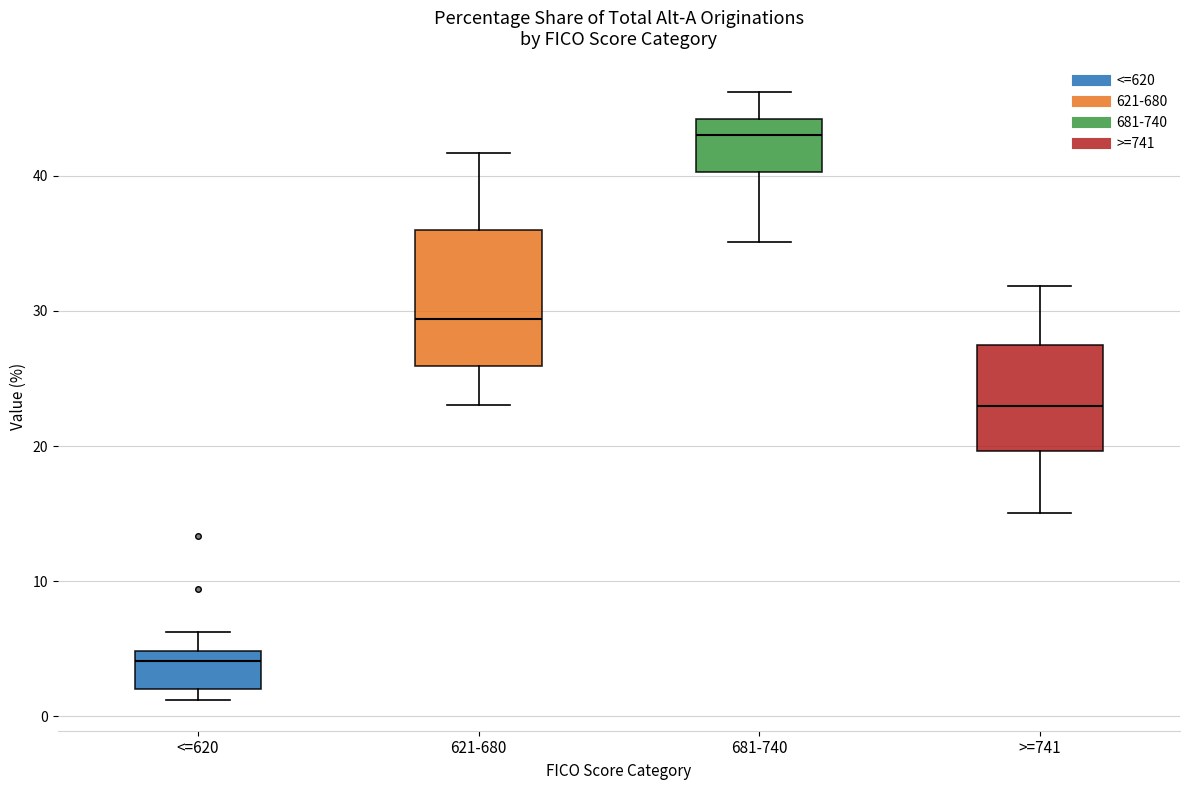

Which box's median line is the lowest?

<=620